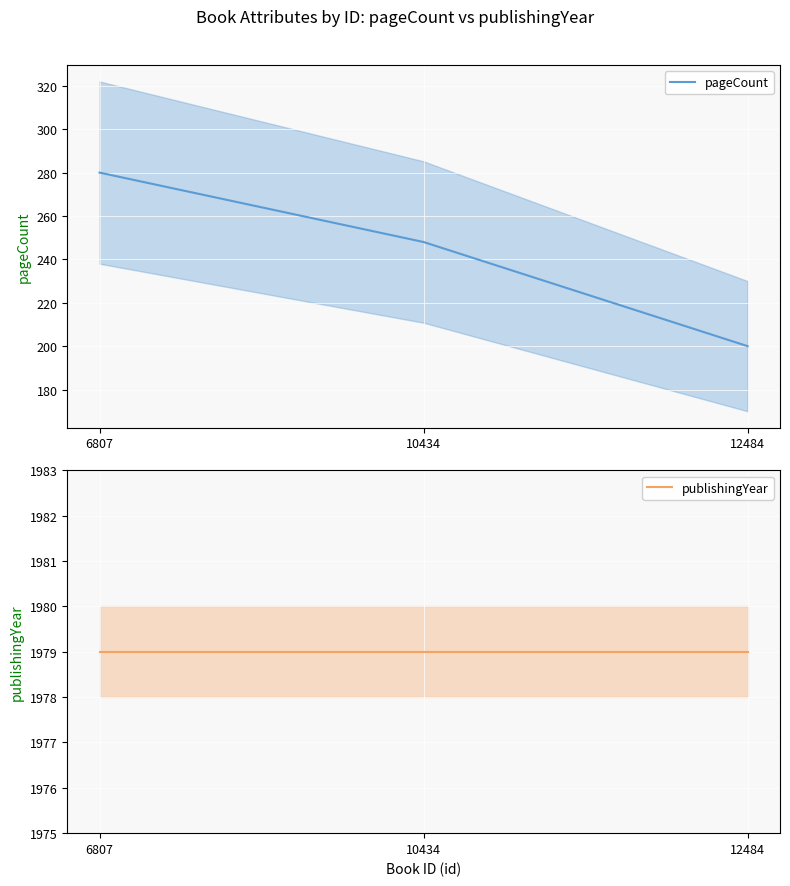

At how many categories does at least one series exceed 492?

3